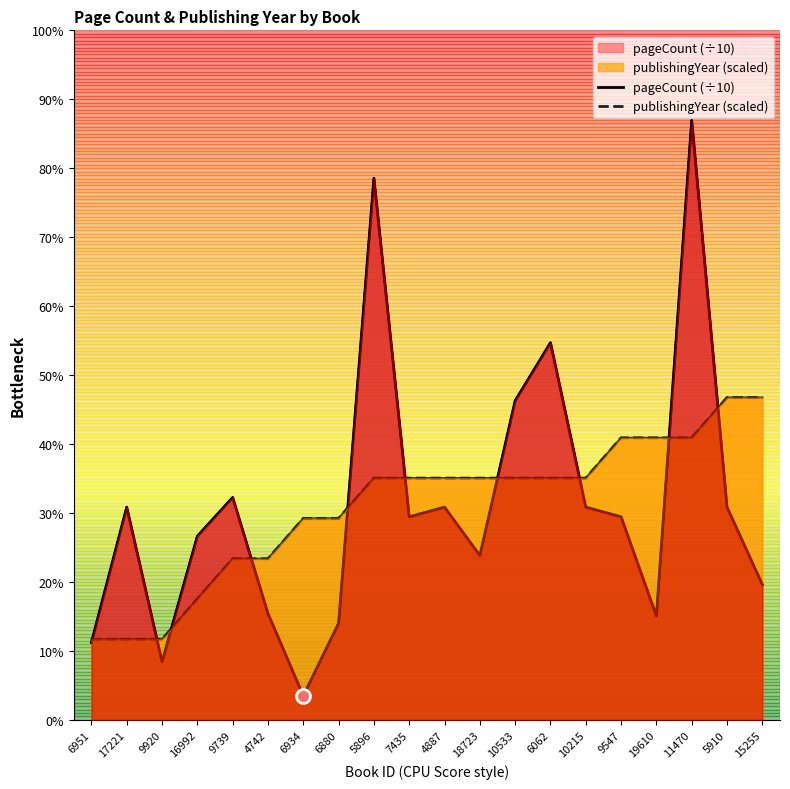

Which series ends up on top after the final intersection of pageCount (÷10) and publishingYear (scaled)?

publishingYear (scaled)